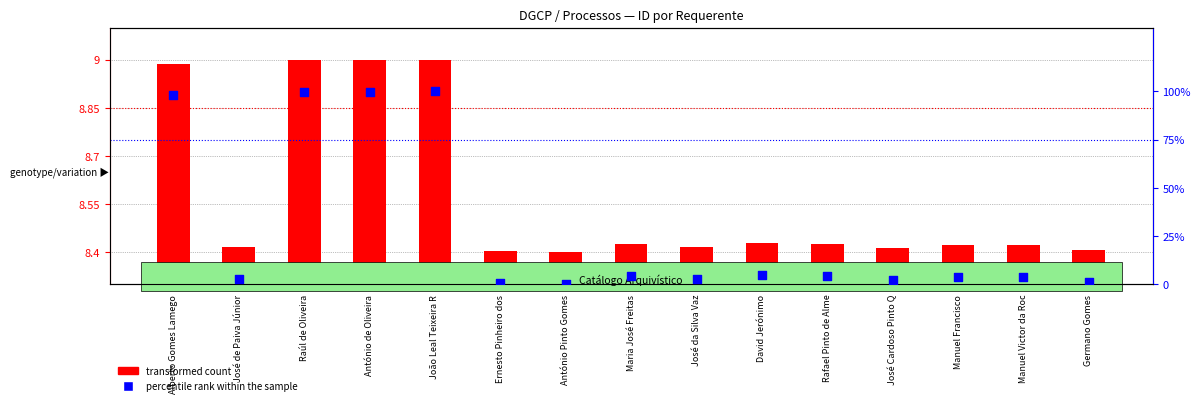

What are all the series names shown in the legend?

transformed count, percentile rank within the sample